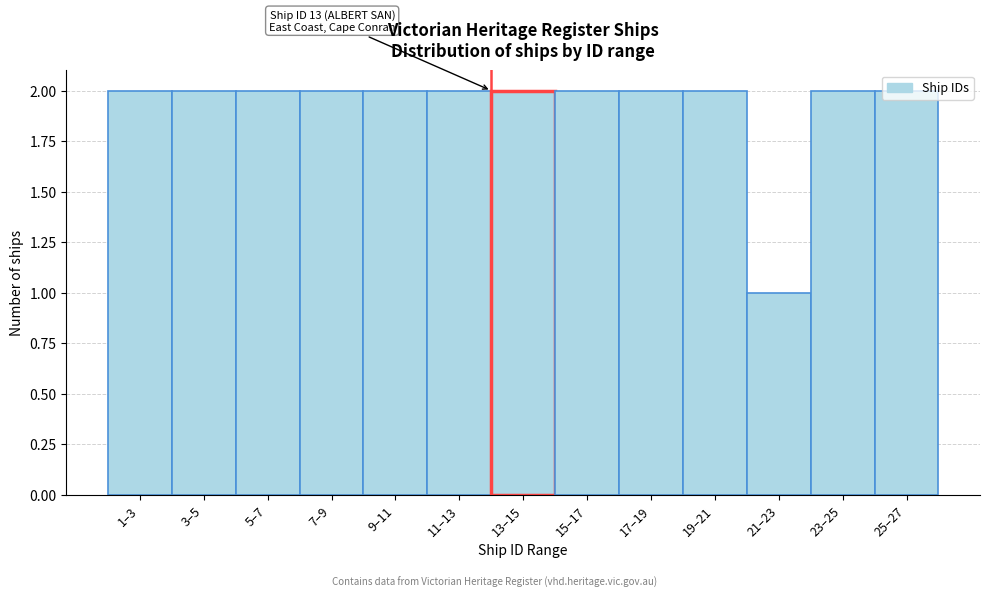

What is the value of the 7th bar from the left?

2